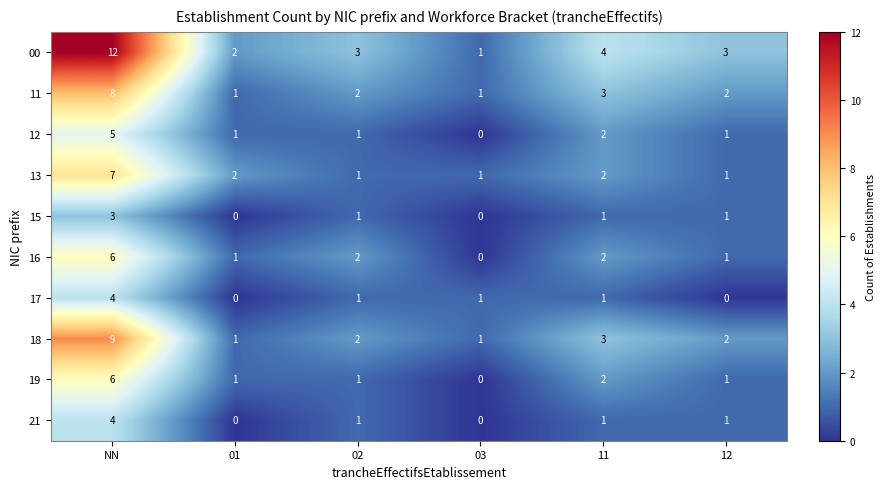

The value of 16 at 11 is 2. True or false?

True